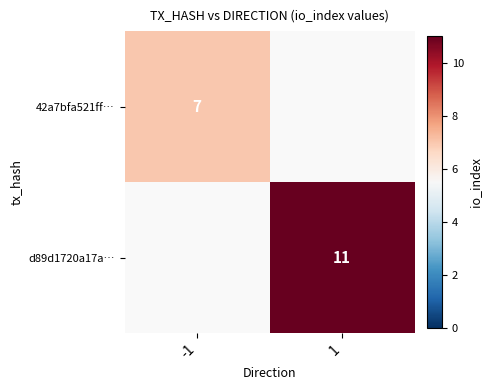

True or false: d89d1720a17a… has a value of 11 at 1.

True